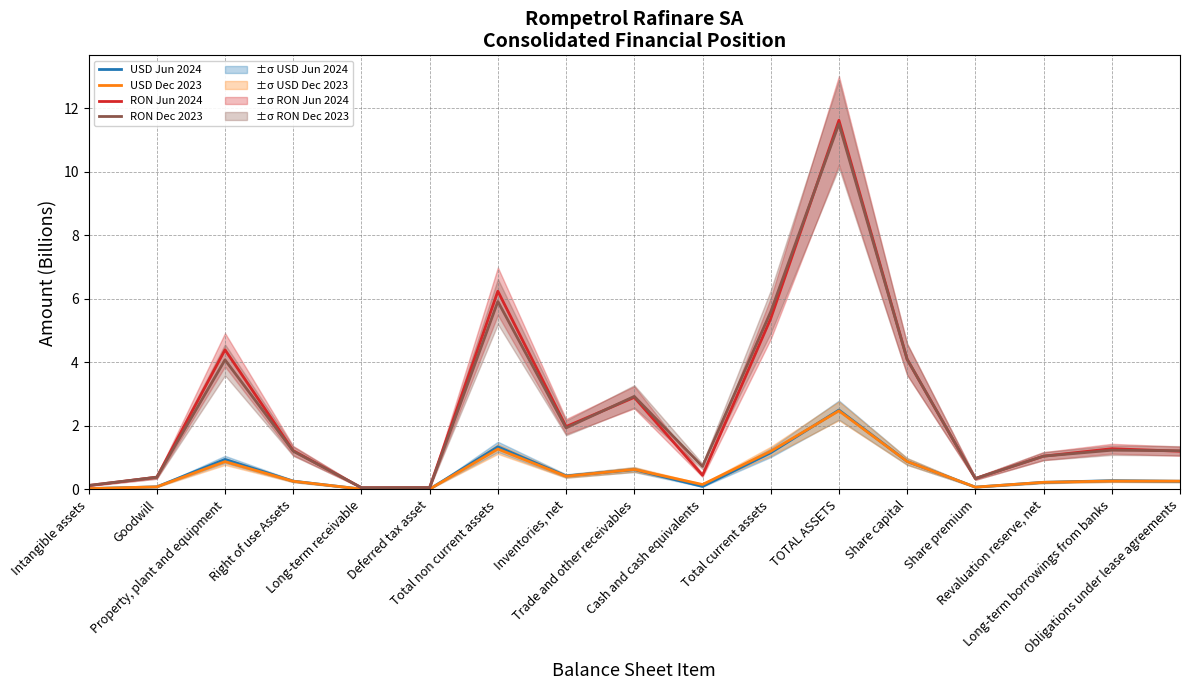

Reading right to left, what are all the values shown in this chart?

USD Jun 2024: 0.3	0.3	0.2	0.1	0.9	2.5	1.2	0.1	0.6	0.4	1.3	0.0	0.0	0.3	0.9	0.1	0.0
USD Dec 2023: 0.3	0.3	0.2	0.1	0.9	2.5	1.2	0.2	0.6	0.4	1.3	0.0	0.0	0.3	0.9	0.1	0.0
RON Jun 2024: 1.2	1.3	1.0	0.3	4.1	11.6	5.4	0.4	2.9	2.0	6.2	0.1	0.1	1.2	4.4	0.4	0.1
RON Dec 2023: 1.2	1.2	1.0	0.3	4.1	11.5	5.6	0.7	2.9	1.9	5.9	0.1	0.1	1.2	4.1	0.4	0.1